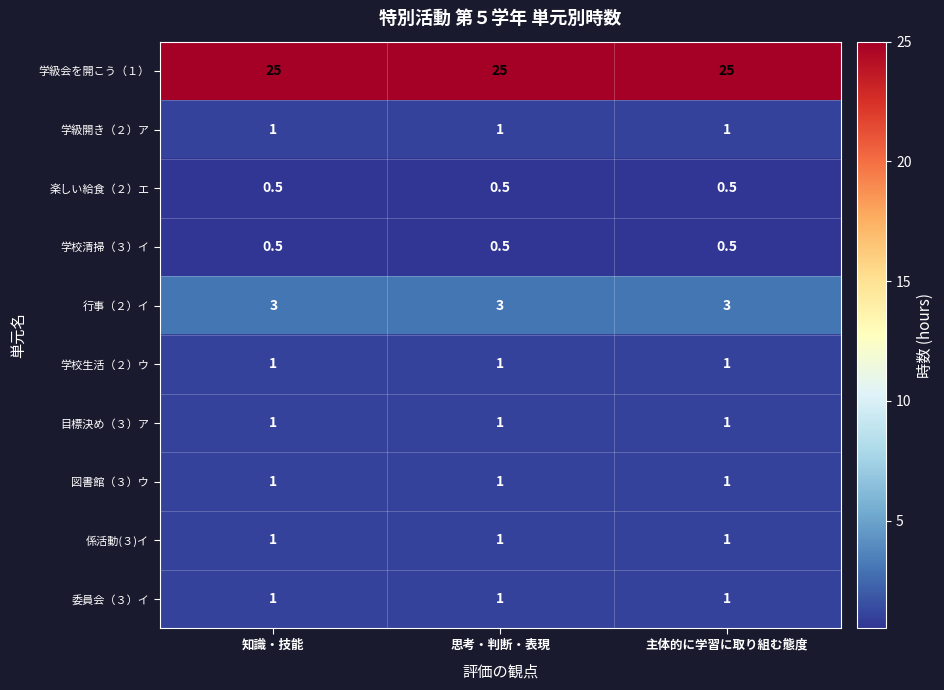

What is the sum of the 学校生活（２）ウ values at 主体的に学習に取り組む態度 and 知識・技能?

2.0